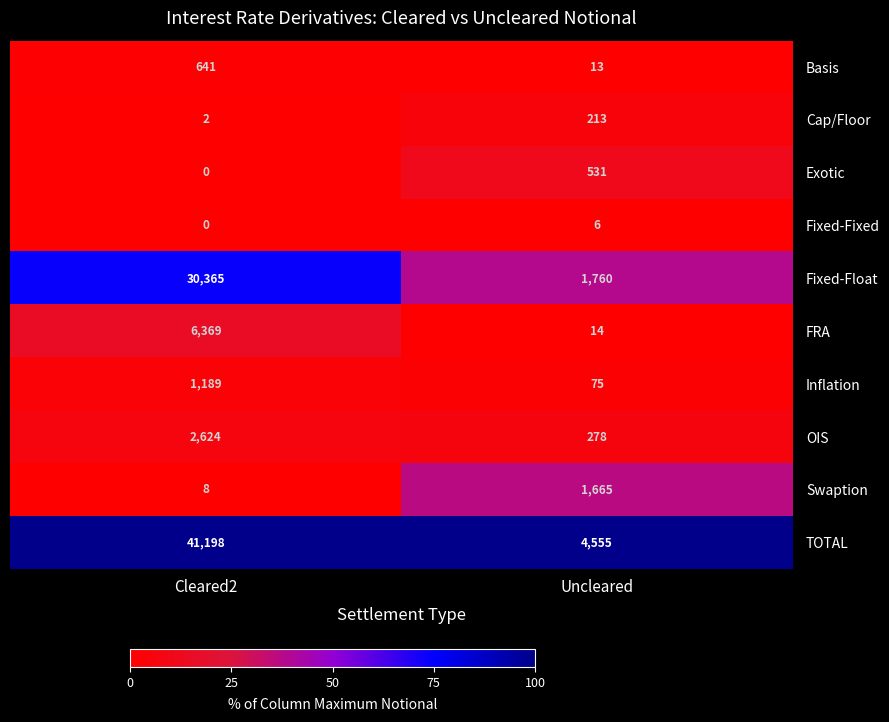

Rank the series by their maximum value, from highest to lowest.

TOTAL, Fixed-Float, FRA, OIS, Swaption, Inflation, Basis, Exotic, Cap/Floor, Fixed-Fixed